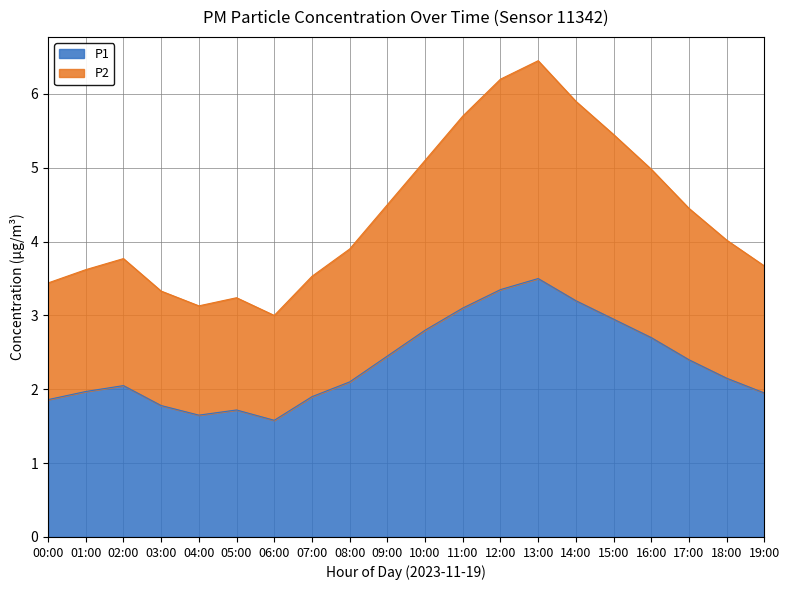

Which category has the lowest value across all series?

06:00